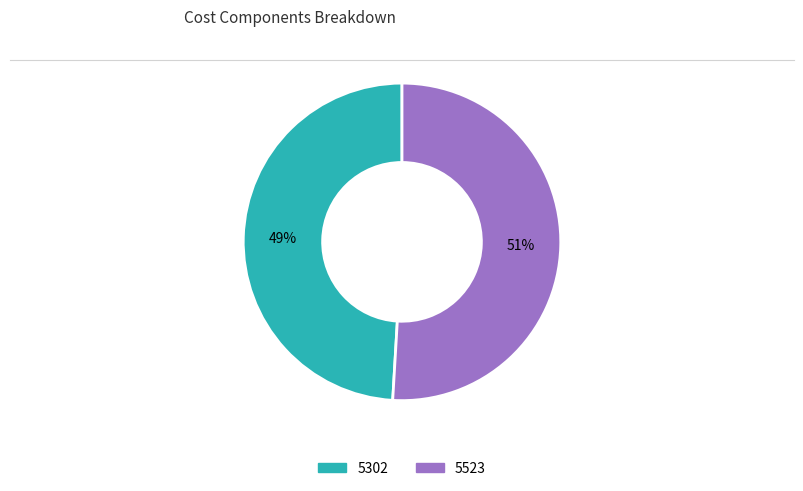

To the nearest percent, what is the combined percentage of 5302 and 5523?

100%